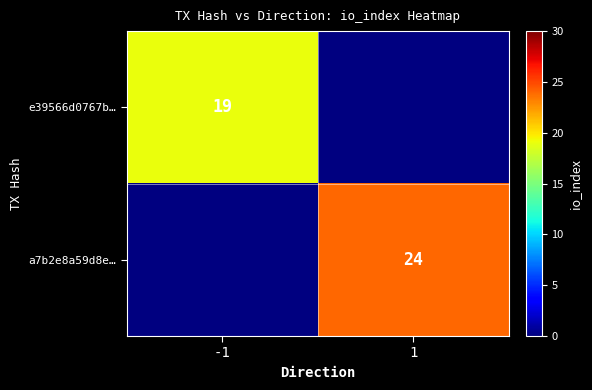

Is the value of a7b2e8a59d8e… at 1 greater than the value of e39566d0767b… at -1?

Yes